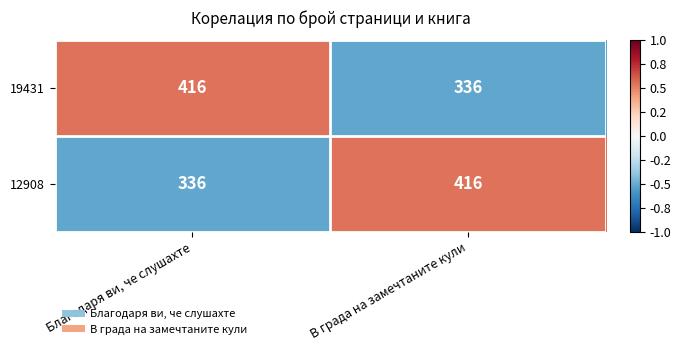

Reading left to right, what are all the values shown in this chart?

19431: Благодаря ви, че слушахте=416	В града на замечтаните кули=336
12908: Благодаря ви, че слушахте=336	В града на замечтаните кули=416